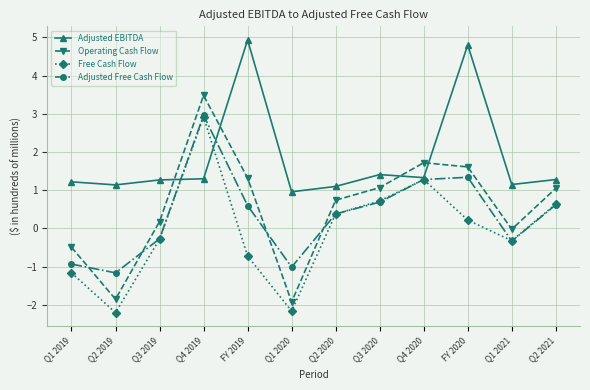

How many data points in Free Cash Flow are above 0?

6